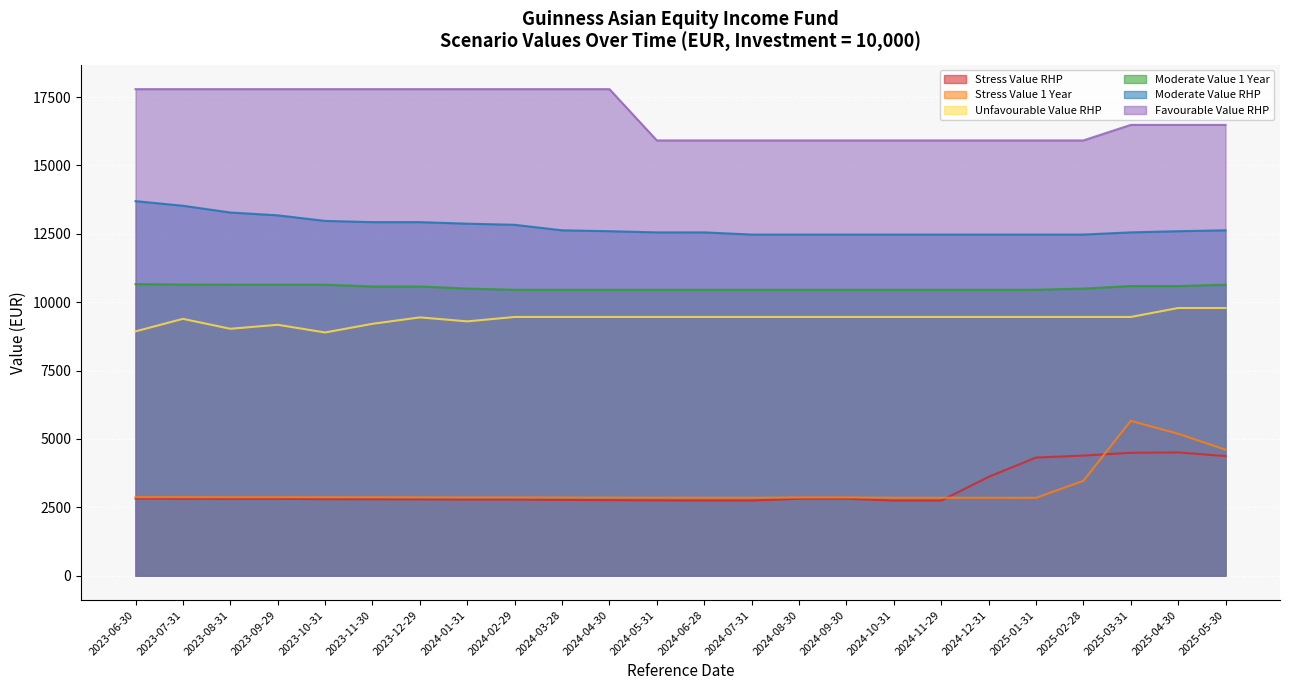

Which series changed the most between 2024-02-29 and 2024-11-29?

Favourable Value RHP